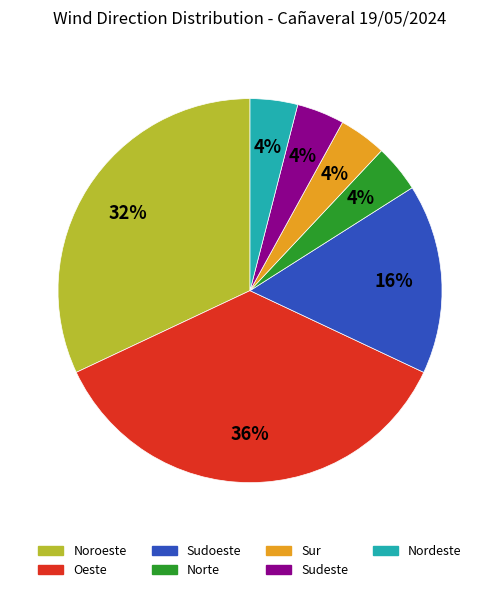

Is the sum of Noroeste and Sudeste greater than half?

No